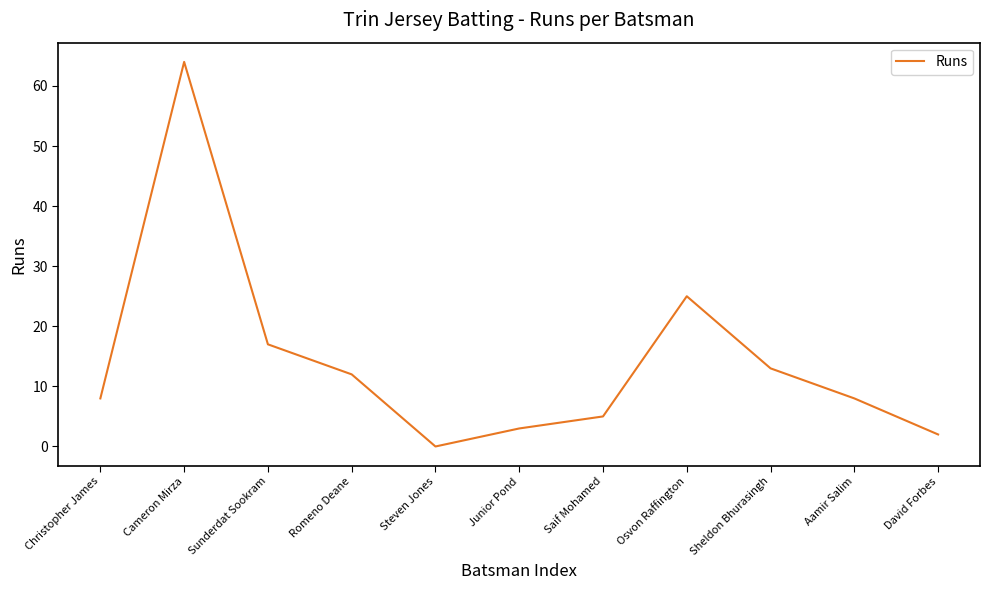

Does the chart display data point markers on the line(s)?

No